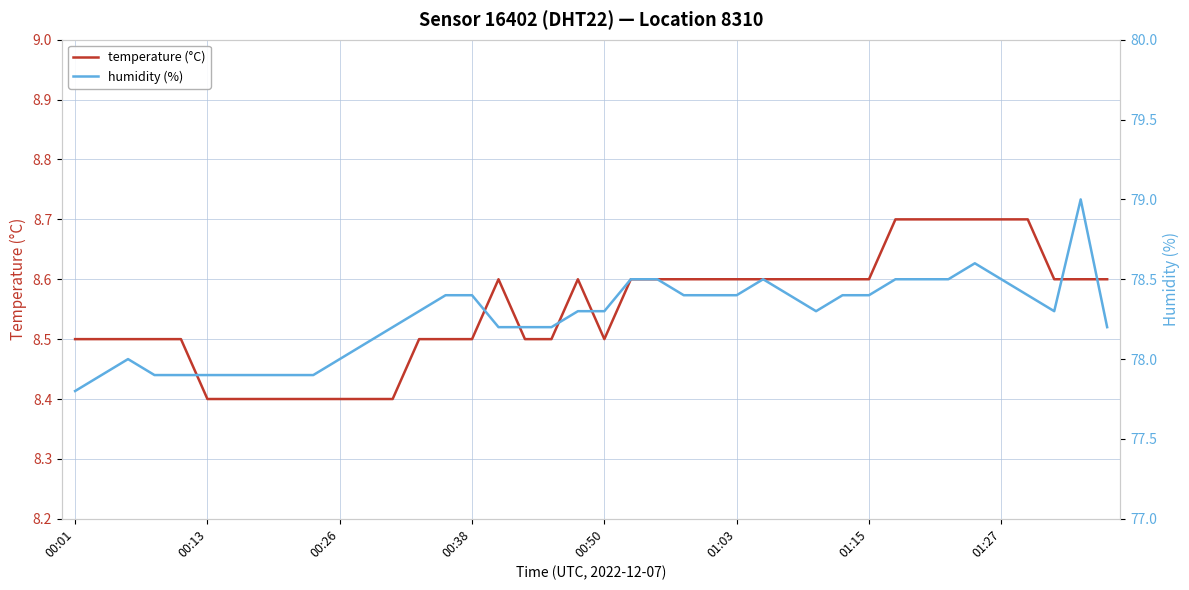

Which series has the widest spread of values?

humidity (%)